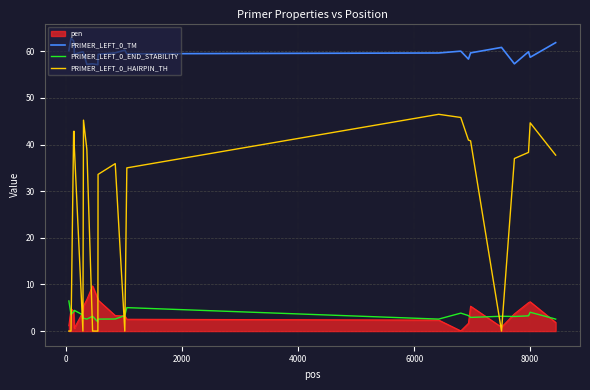

What is the maximum value for pen?

9.7